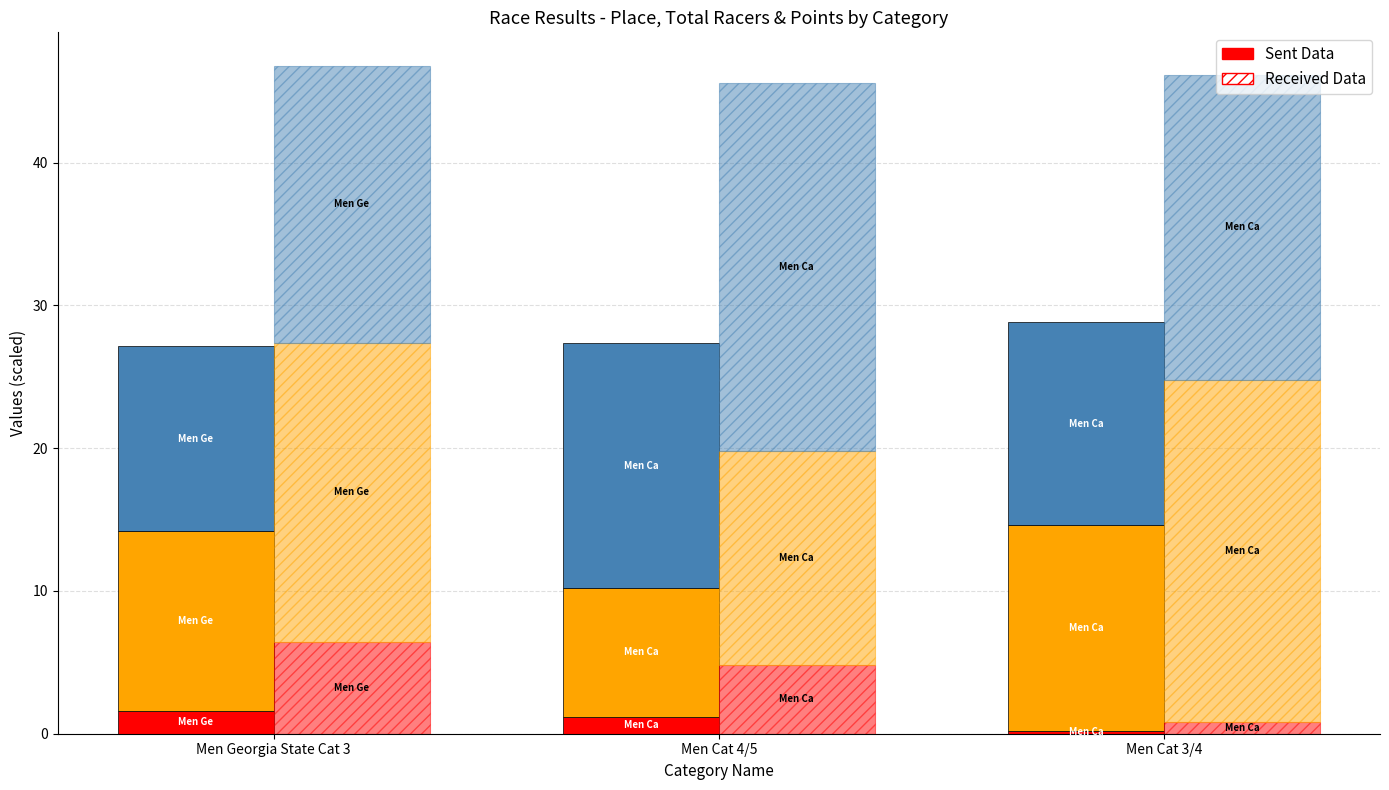

Between Men Georgia State Cat 3 and Men Cat 3/4, which is larger?

Men Georgia State Cat 3